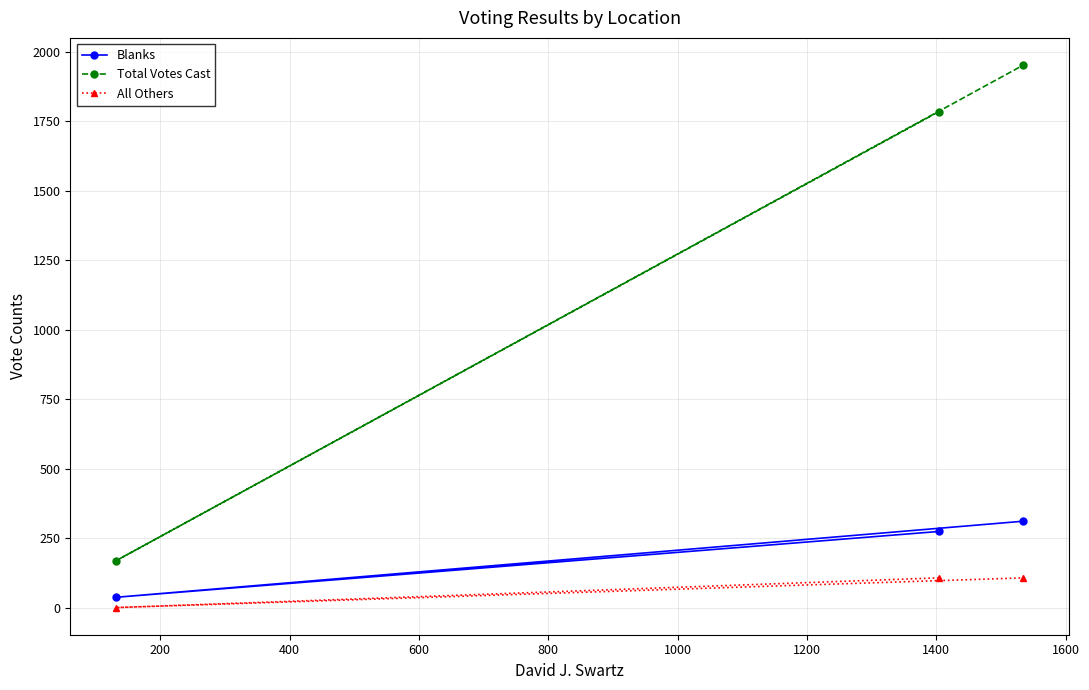

Reading left to right, extract all data points from this chart.

Blanks: 37	274	311
Total Votes Cast: 168	1785	1953
All Others: 0	107	107